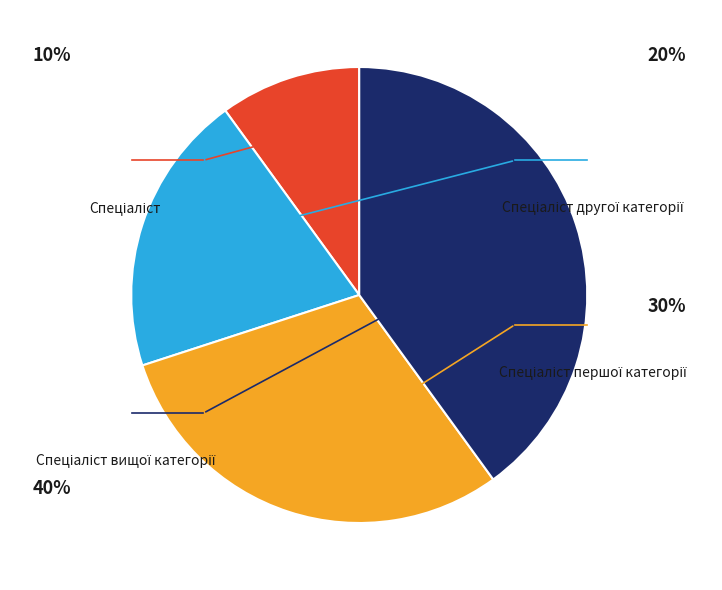

Which category has the biggest portion of the pie?

Спеціаліст вищої категорії